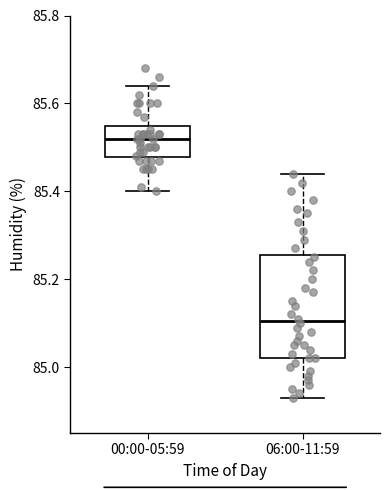

Reading left to right, read every box against the y-axis: the position of its median line, the range the box covers, and the ends of its whiskers. The values are not printed on the chart, so give them approximately, as read against the axis.

00:00-05:59: median 85.52, box 85.48 to 85.54, whiskers 85.40 to 85.64
06:00-11:59: median 85.10, box 85.02 to 85.26, whiskers 84.94 to 85.44